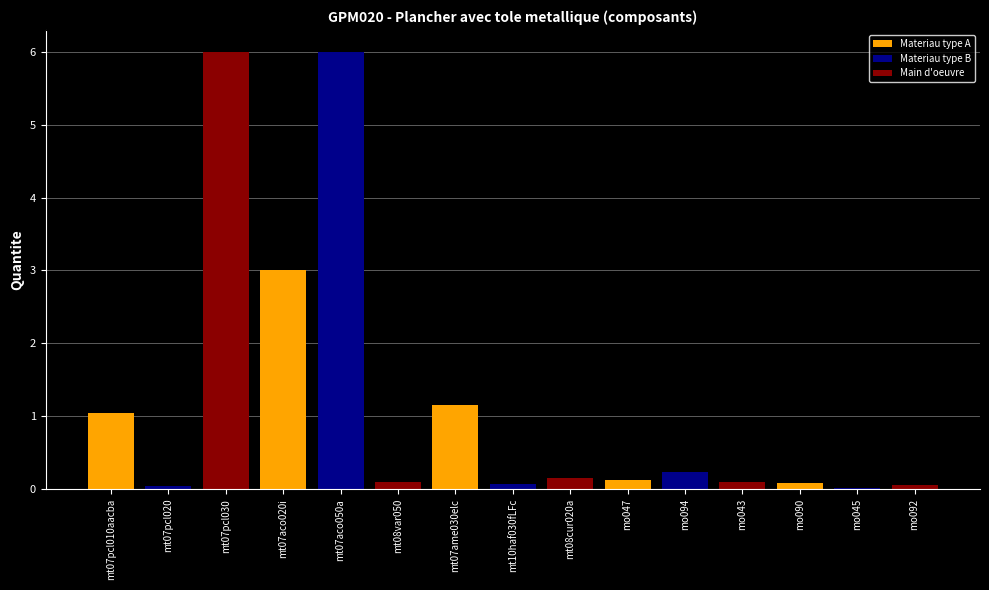

Which label corresponds to the smallest value in the chart?

mo045